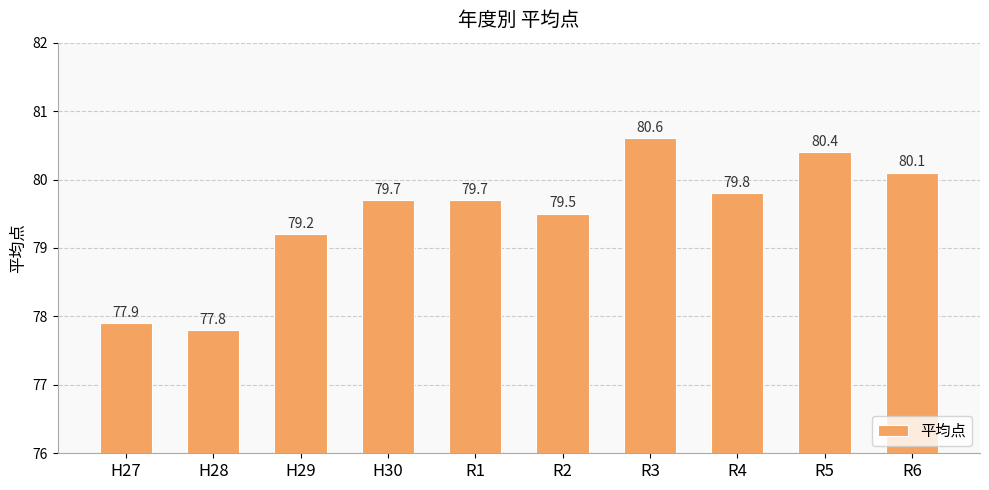

How many bars are there in total?

10